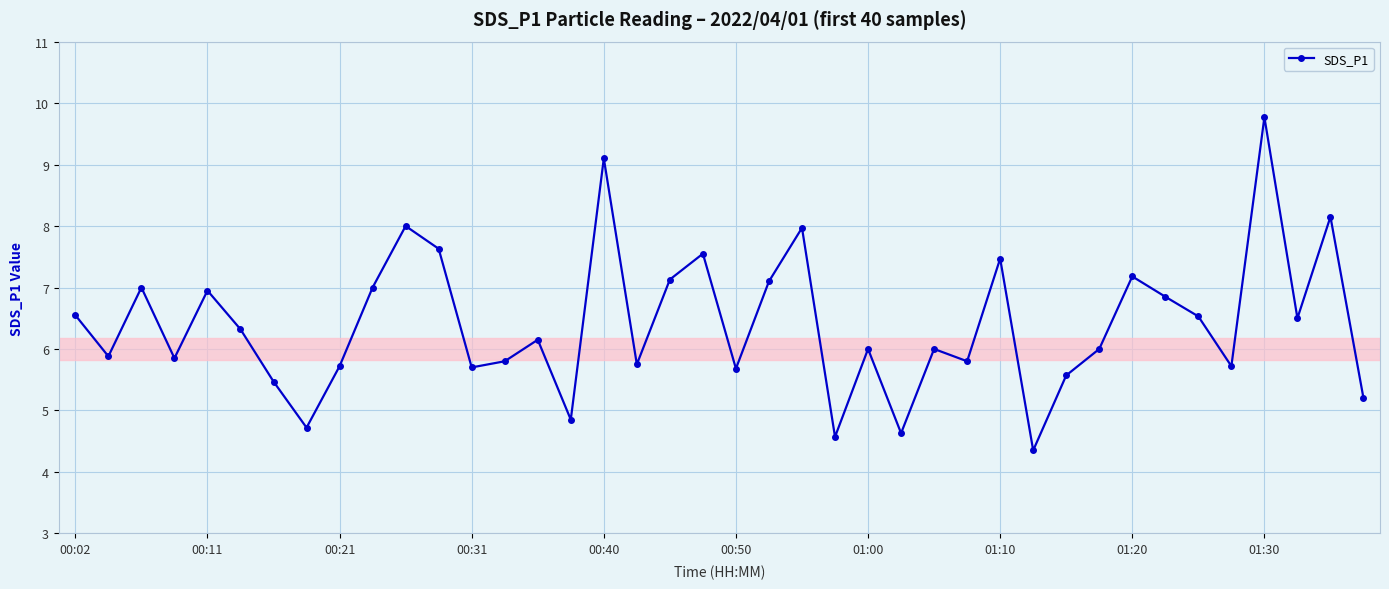

What is the value of the 18th point from the left?

5.8